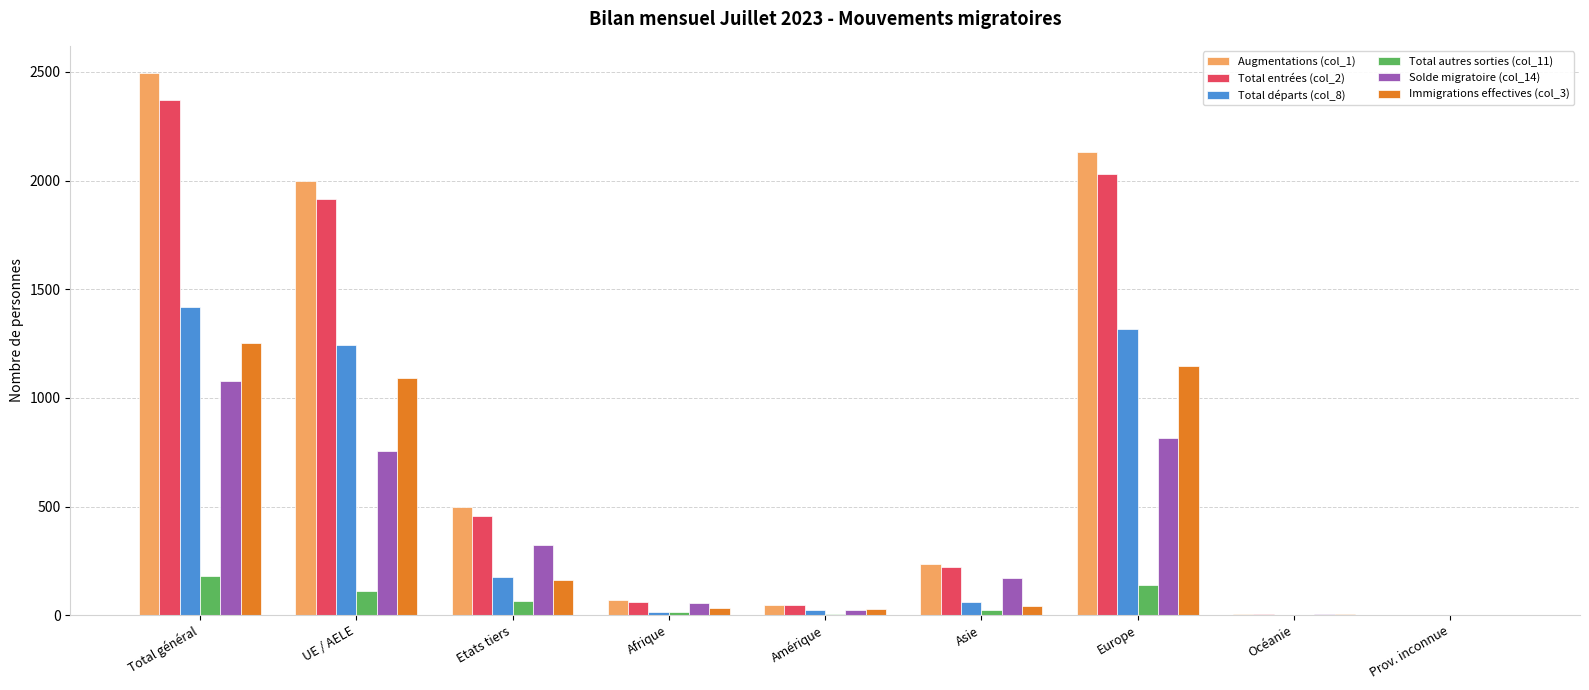

Count the number of data series in this chart.

6